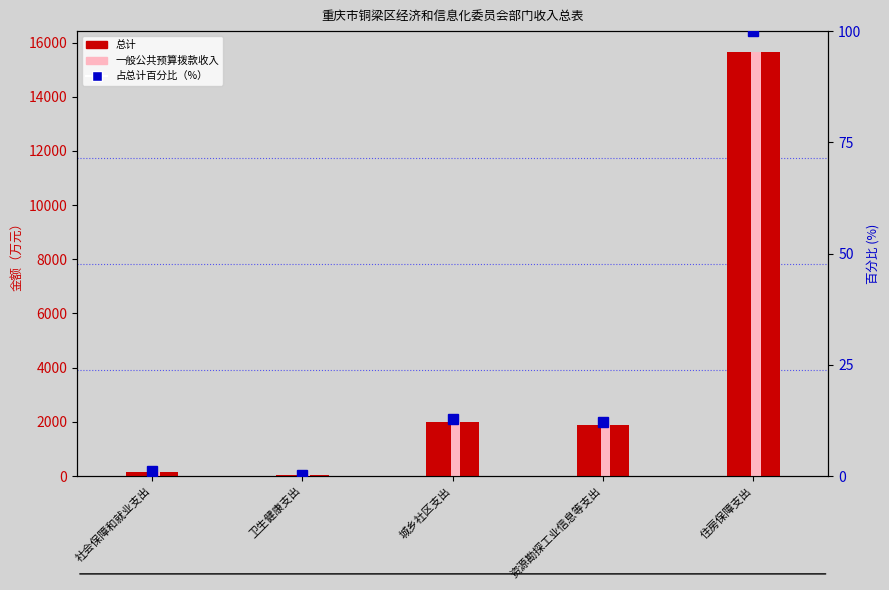

What is the spread (max minus min) of values at 城乡社区支出?

1987.2